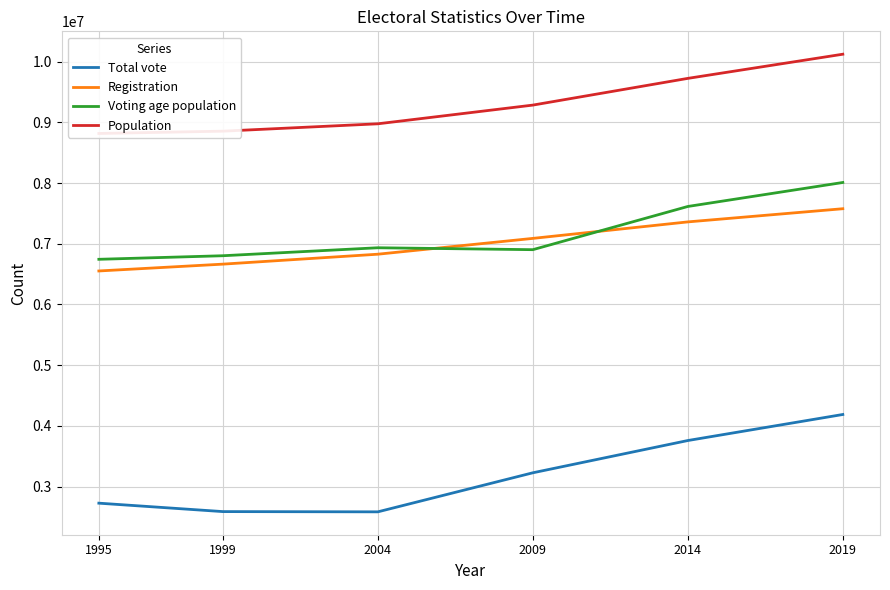

At how many categories does at least one series exceed 8633243?

6